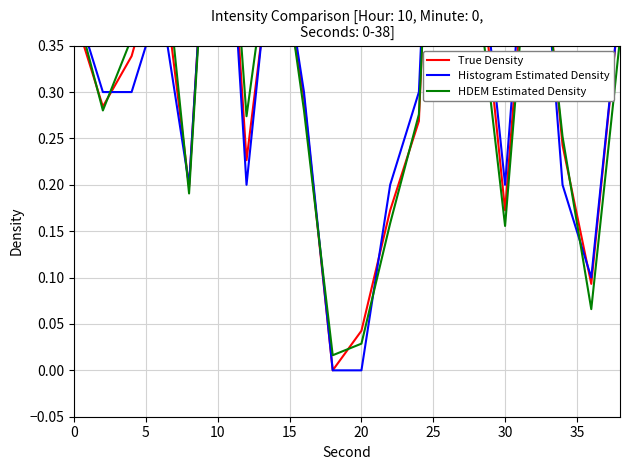

What is the maximum value shown in the chart?

1.0